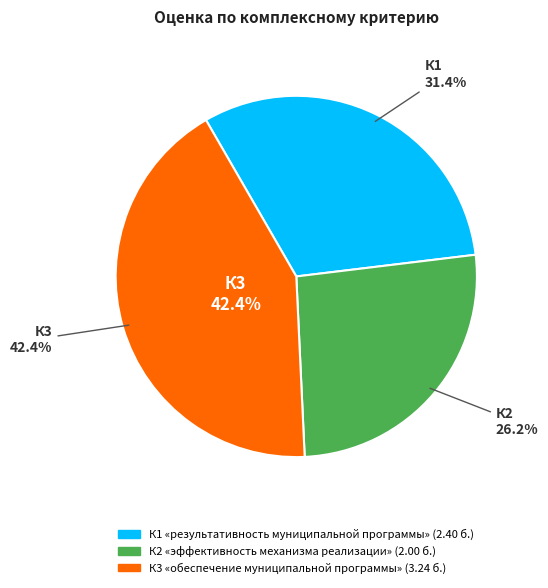

Do К3 «обеспечение муниципальной программы» and К1 «результативность муниципальной программы» together represent more than half of the pie?

Yes